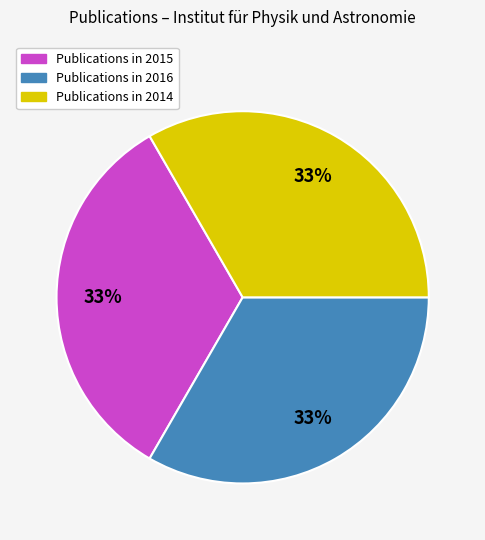

To the nearest percent, what is the average slice percentage?

33%